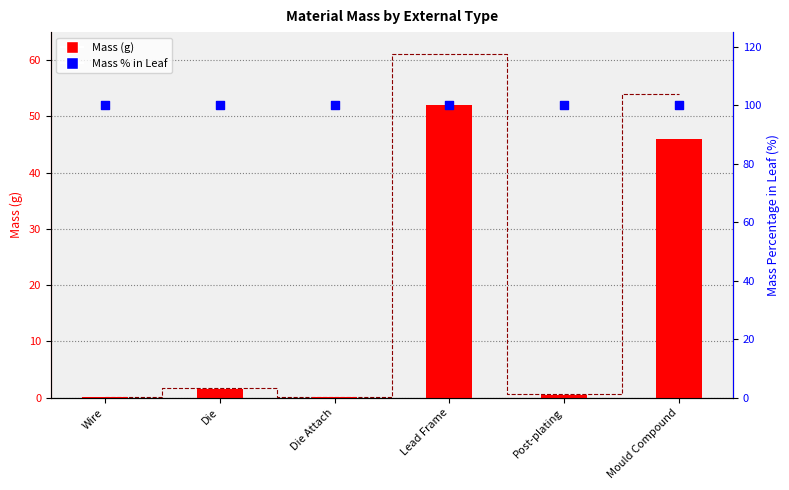

Which series has the largest Y range (max minus min)?

Mass (mg×0.001 scale)